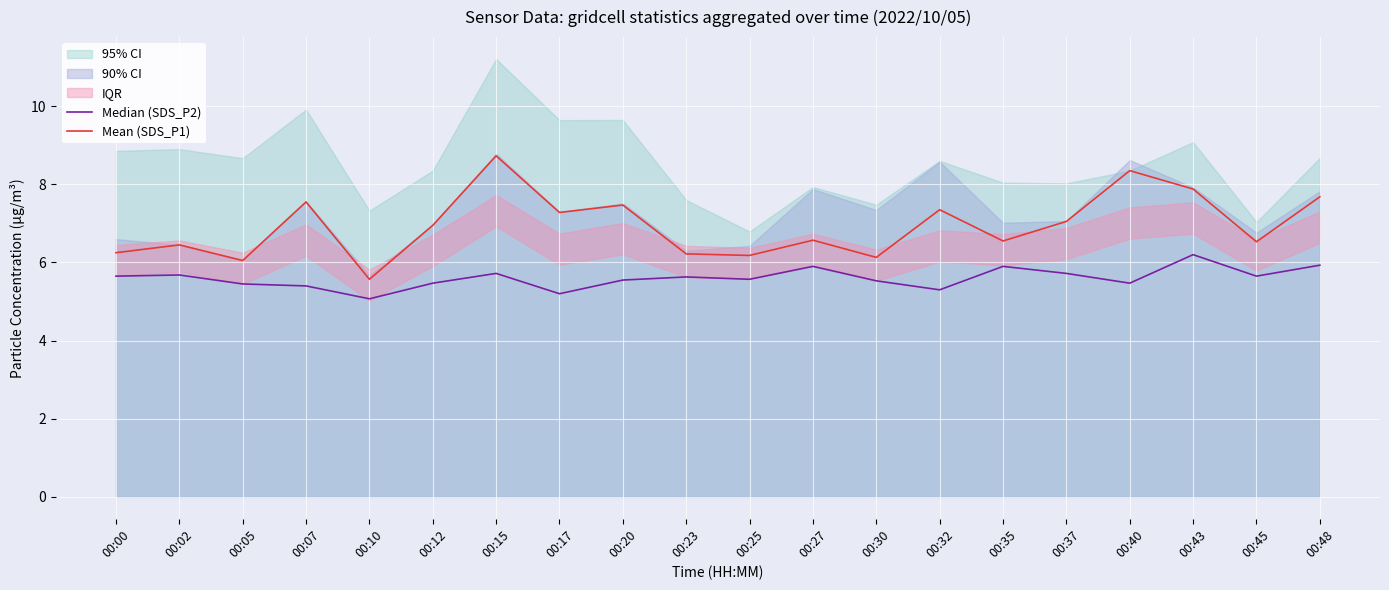

List the labels in order of Mean (SDS_P1) value, smallest first.

00:10, 00:05, 00:30, 00:25, 00:23, 00:00, 00:02, 00:45, 00:35, 00:27, 00:12, 00:37, 00:17, 00:32, 00:20, 00:07, 00:48, 00:43, 00:40, 00:15